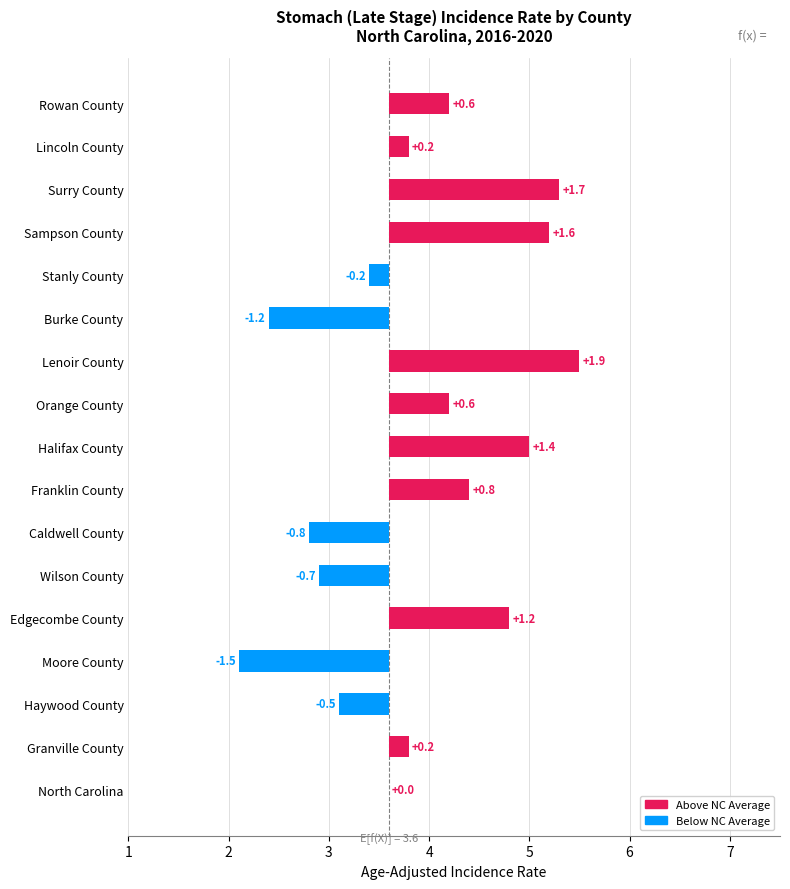

Between North Carolina and Edgecombe County, which is larger?

Edgecombe County